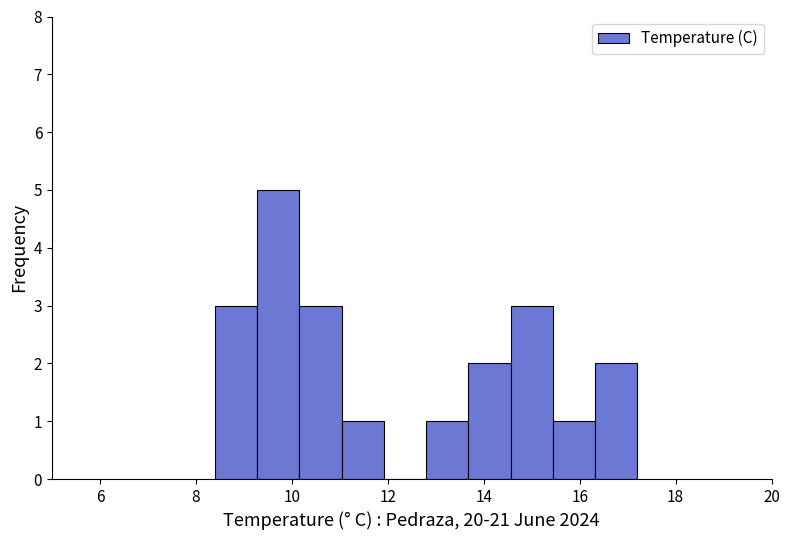

Which range on the x-axis has the tallest bar?

9.28 to 10.16